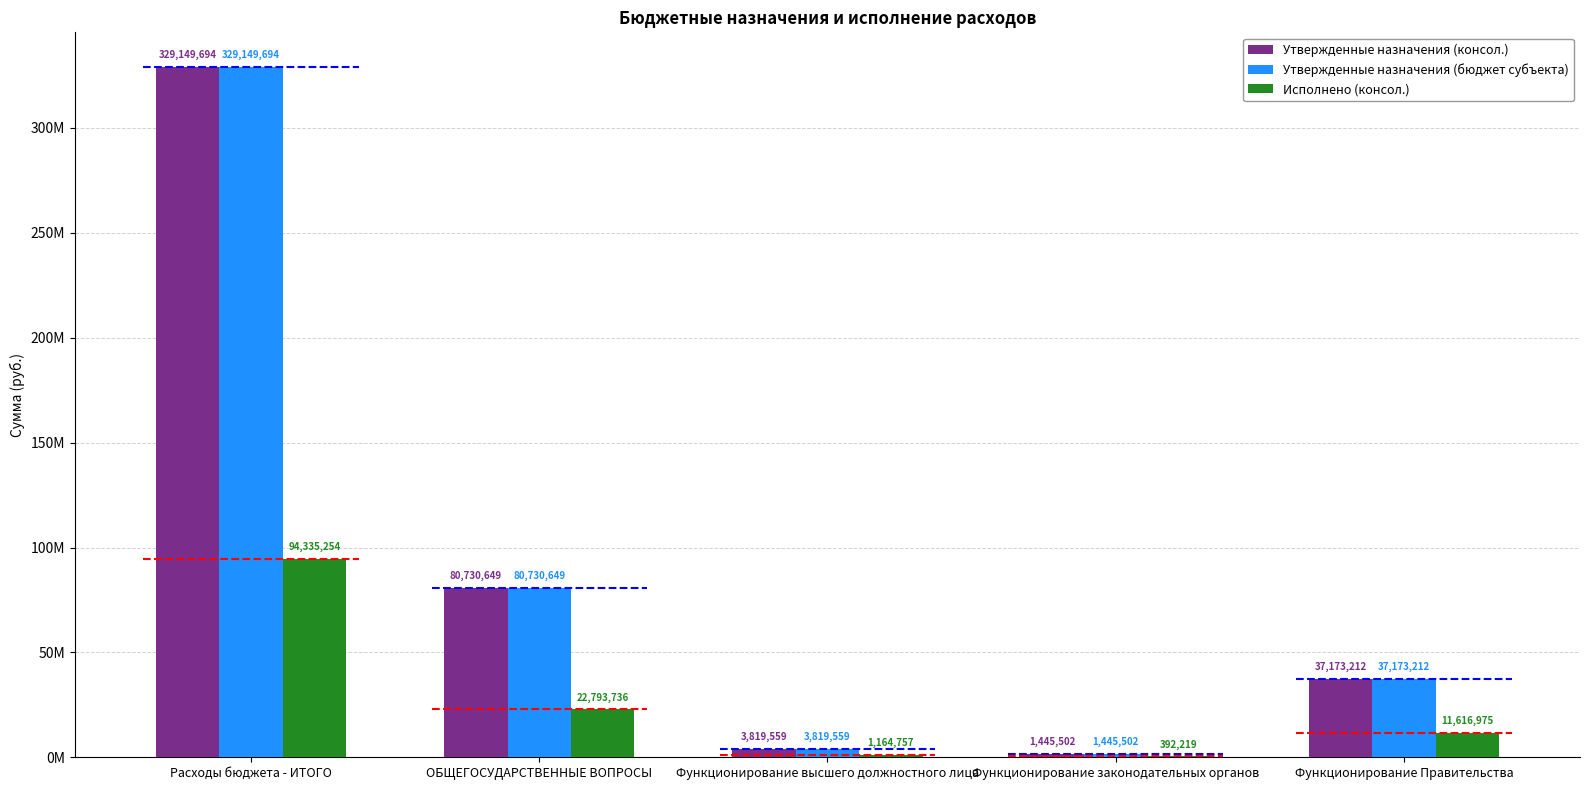

Where is Исполнено (консол.) nearest to the value 47363736?

ОБЩЕГОСУДАРСТВЕННЫЕ ВОПРОСЫ